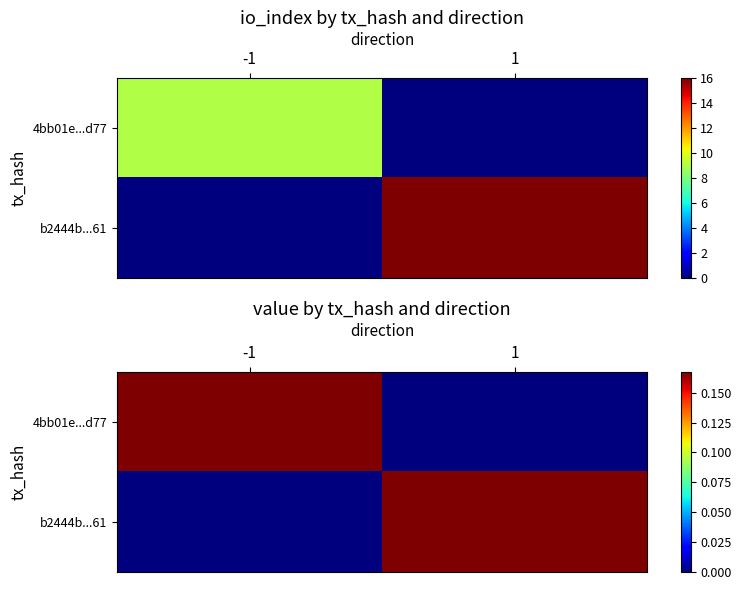

The b2444b...61 series shows -0.1 at -1. True or false?

False